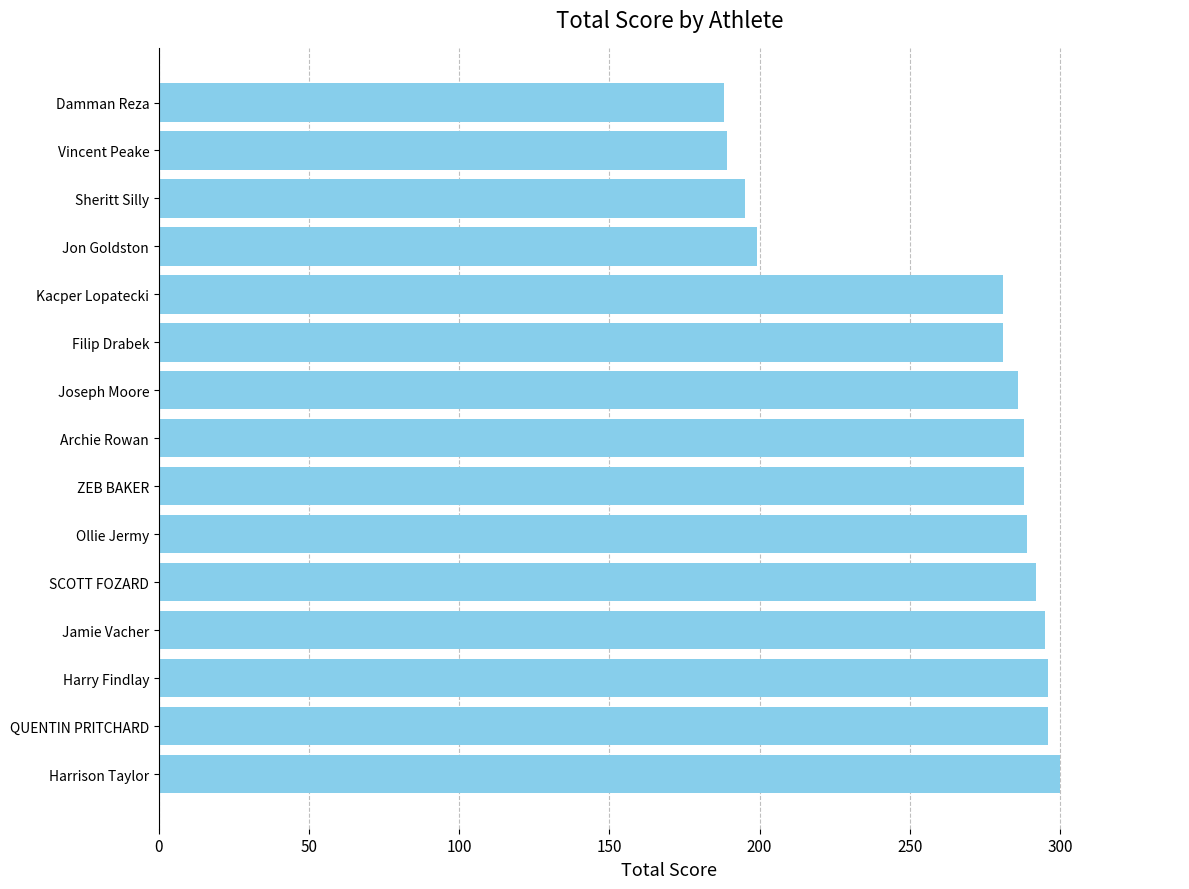

What is the ratio of the value at SCOTT FOZARD to the value at Archie Rowan?

1.0